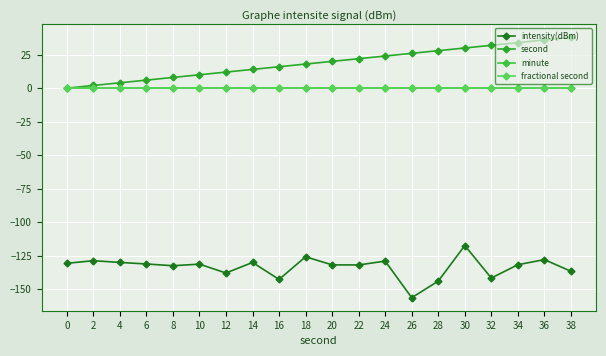

True or false: fractional second and second intersect in this chart.

False